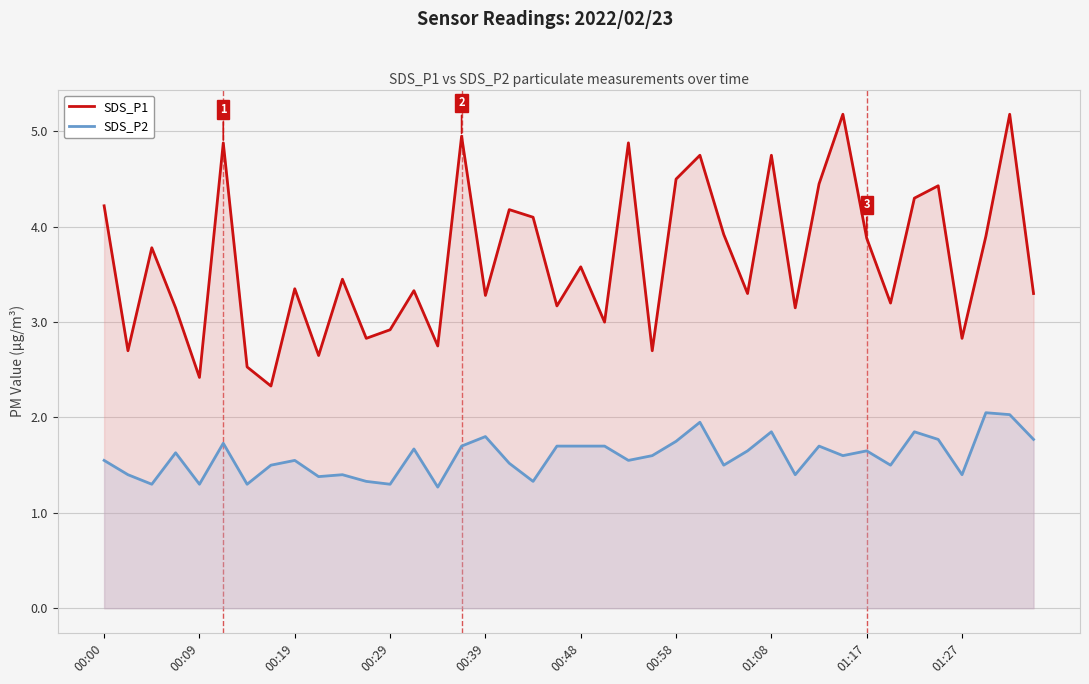

In SDS_P2, how many points are lower than both neighbors (excluding endpoints)?

13